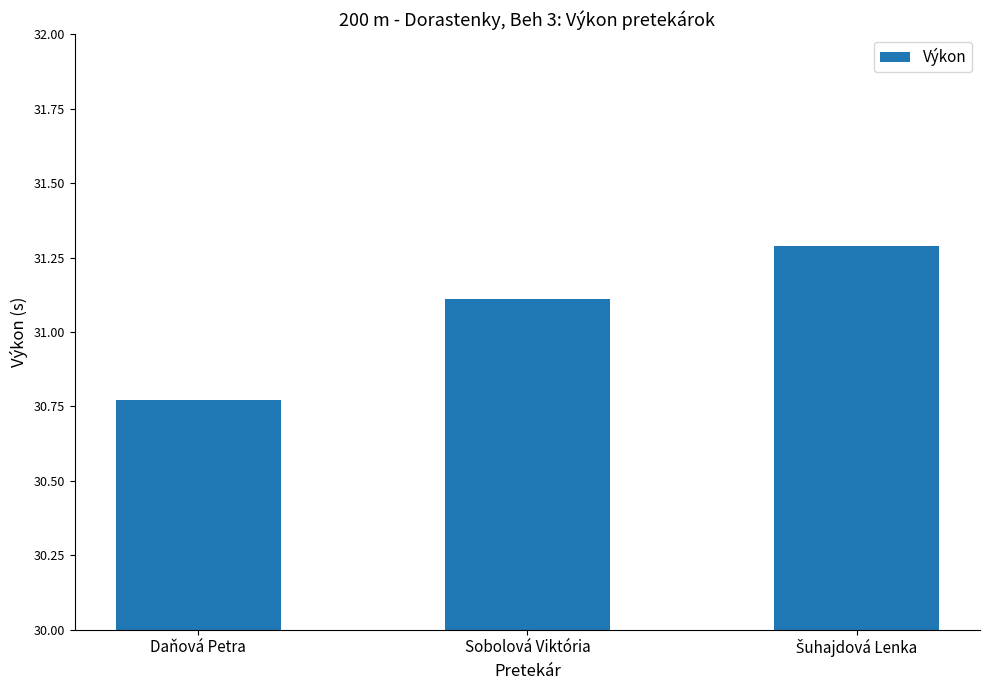

How many data points does each series have?

3